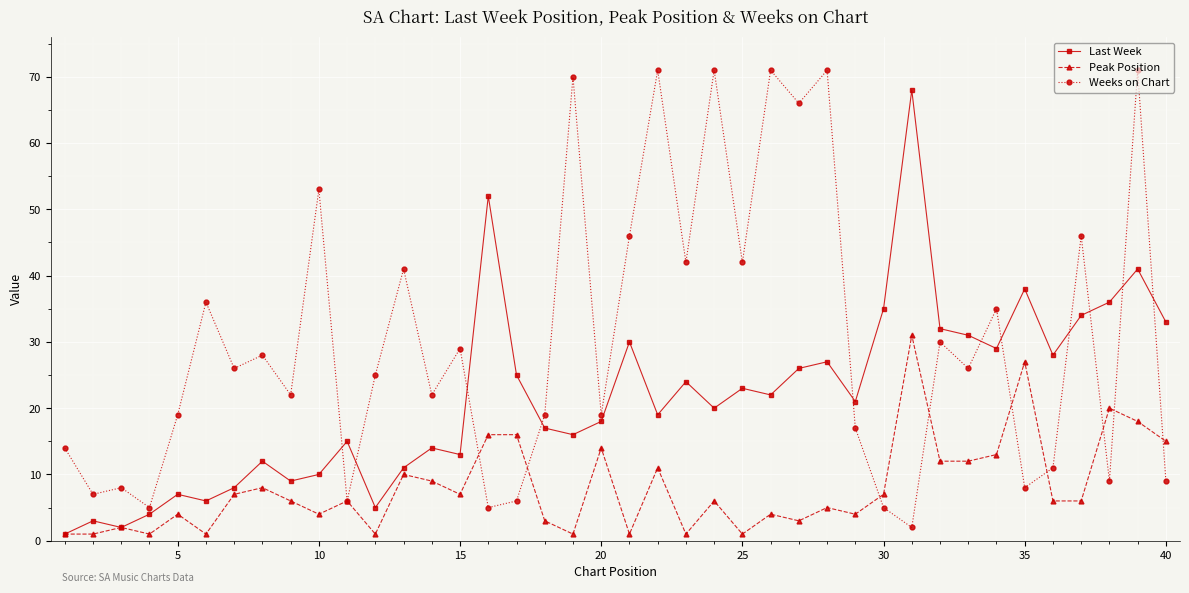

What is the difference between the maximum and minimum values in the Weeks on Chart series?

69